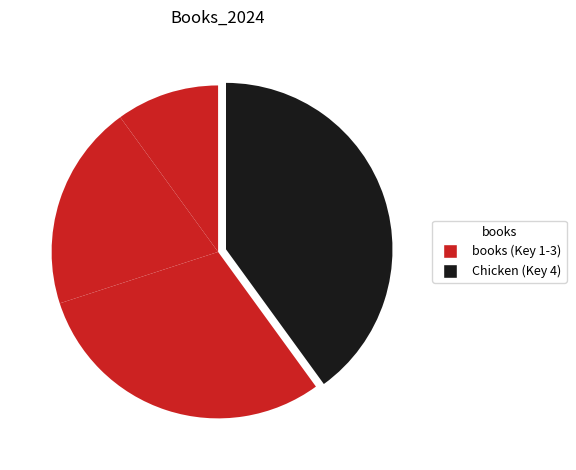

Which category has the biggest portion of the pie?

Chicken Followed Me Home!